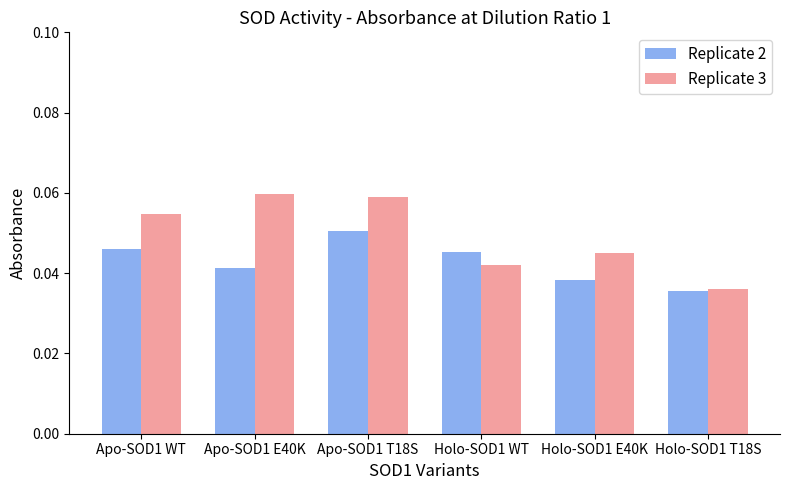

Which series changed the most between Apo-SOD1 WT and Holo-SOD1 T18S?

Replicate 3